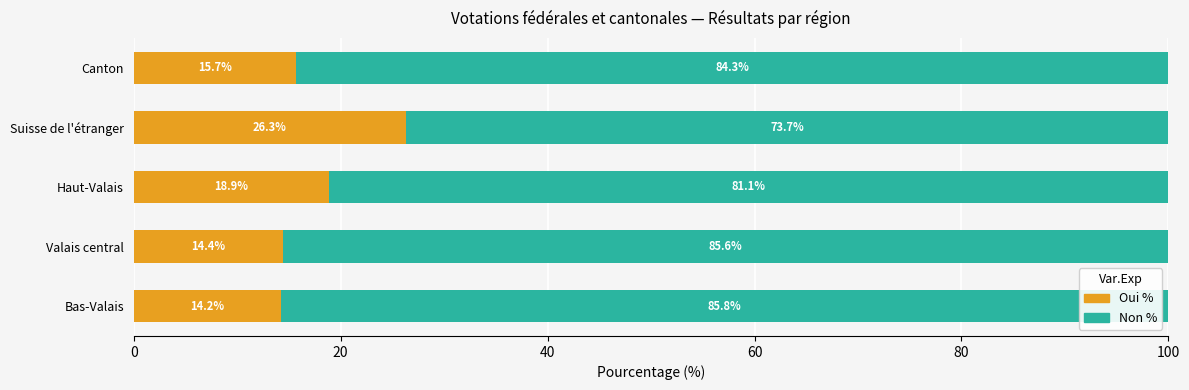

How many series are shown in this chart?

2